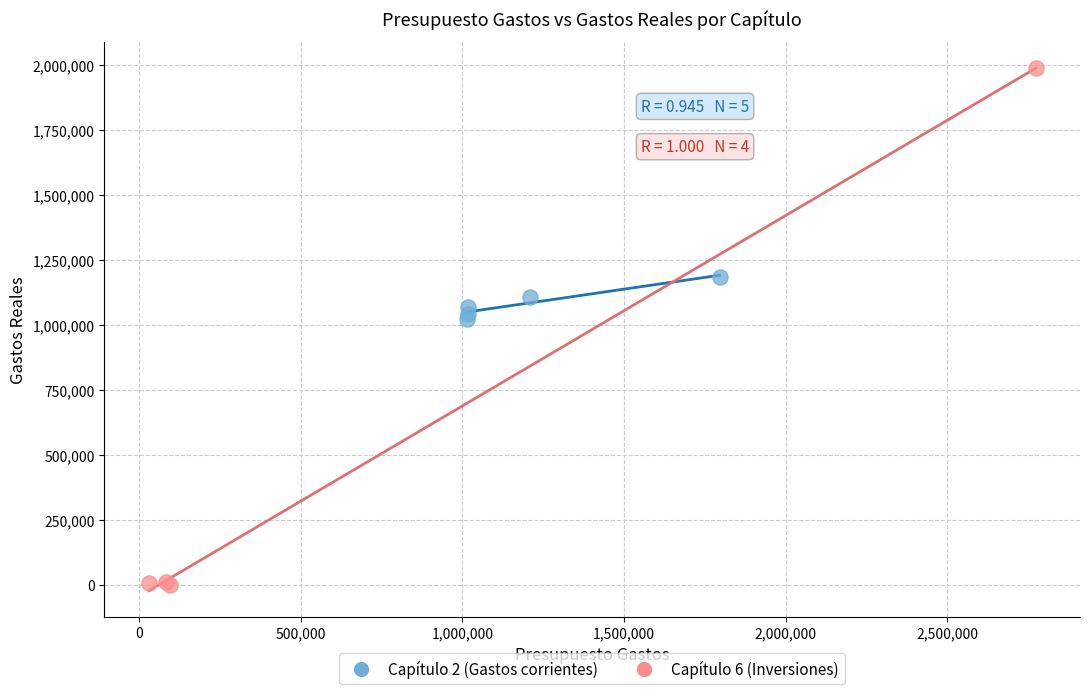

Which series reaches the minimum Y coordinate?

Capítulo 6 (Inversiones)